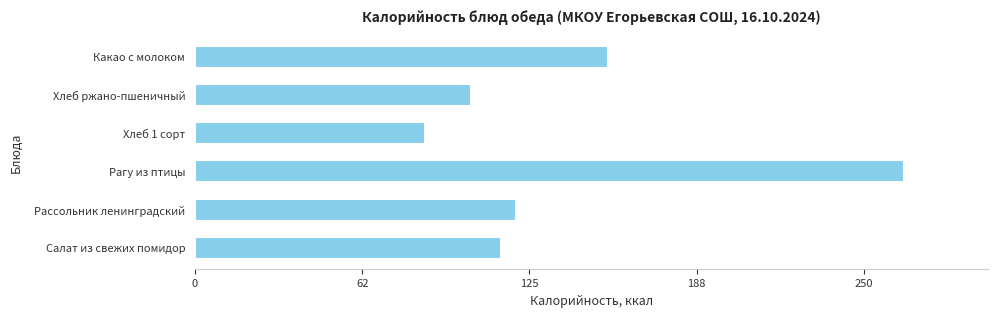

Is it true that the value at Рассольник ленинградский is 191.4?

False